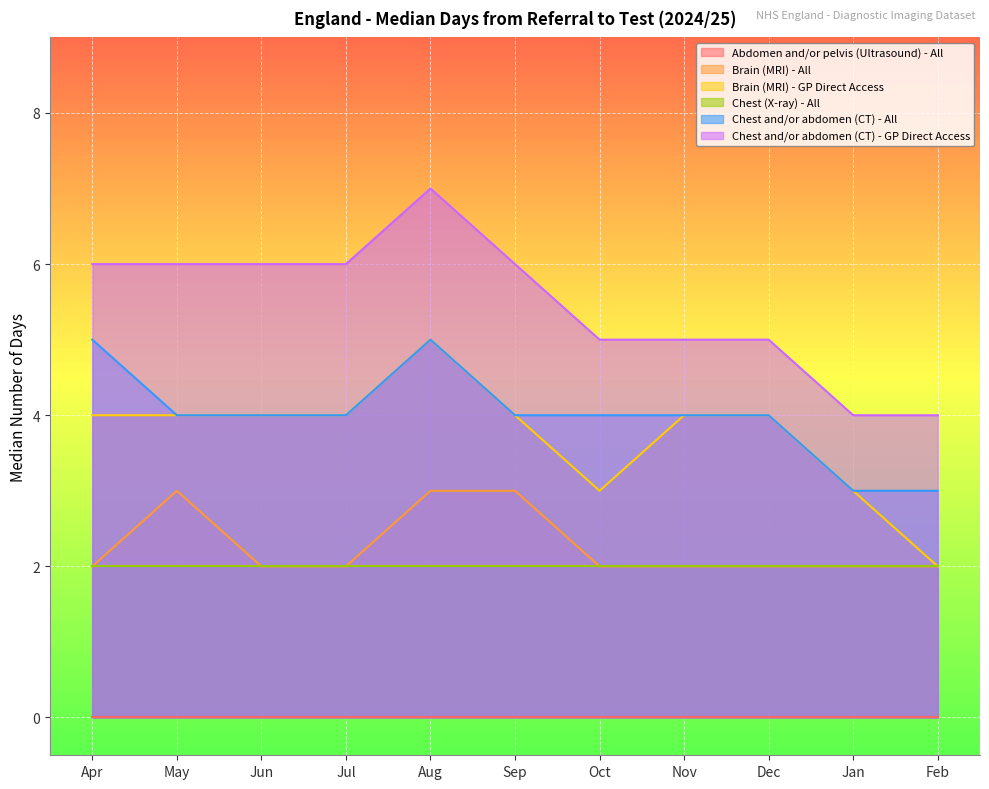

What is the sum of the Brain (MRI) - GP Direct Access values at May and Feb?

6